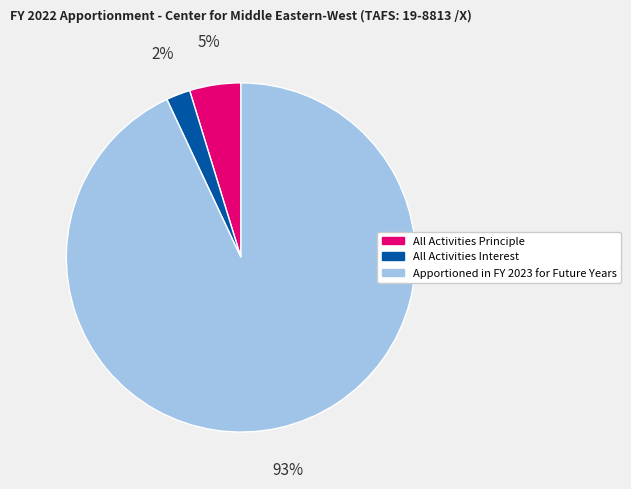

Is the sum of Apportioned in FY 2023 for Future Years and All Activities Interest greater than half?

Yes